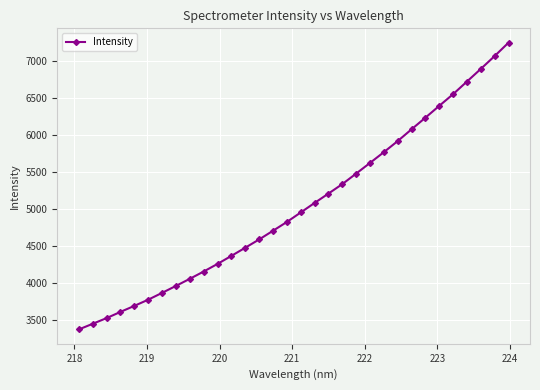

What is the average value?

5035.2